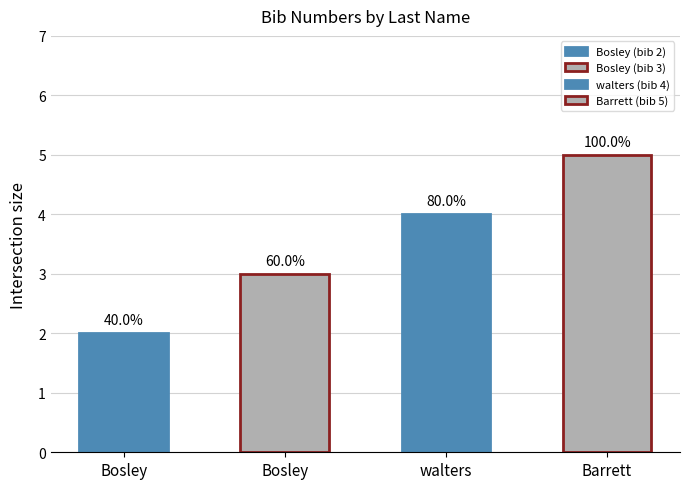

Reading left to right, what are all the values shown in this chart?

2	3	4	5